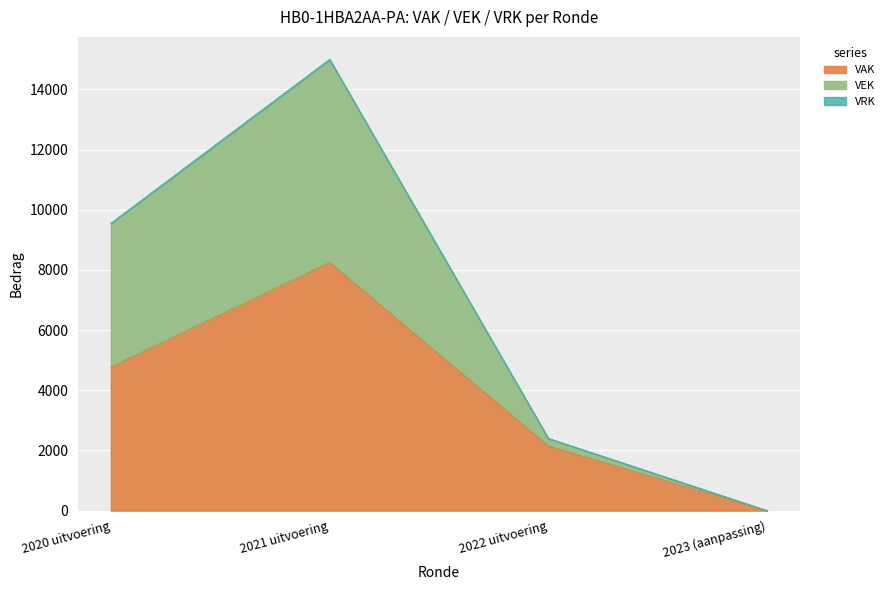

What is the difference between the highest and lowest values at 2022 uitvoering?

250